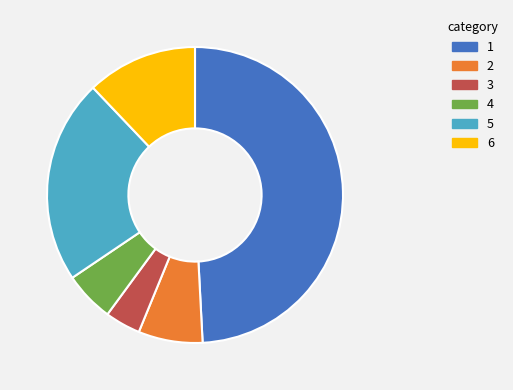

Is there a majority slice in this chart?

No